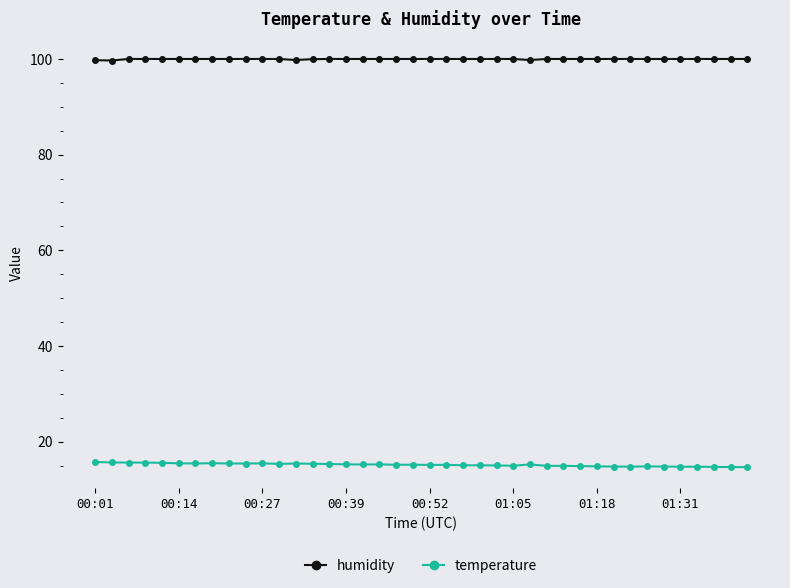

True or false: temperature and humidity cross at least once.

False